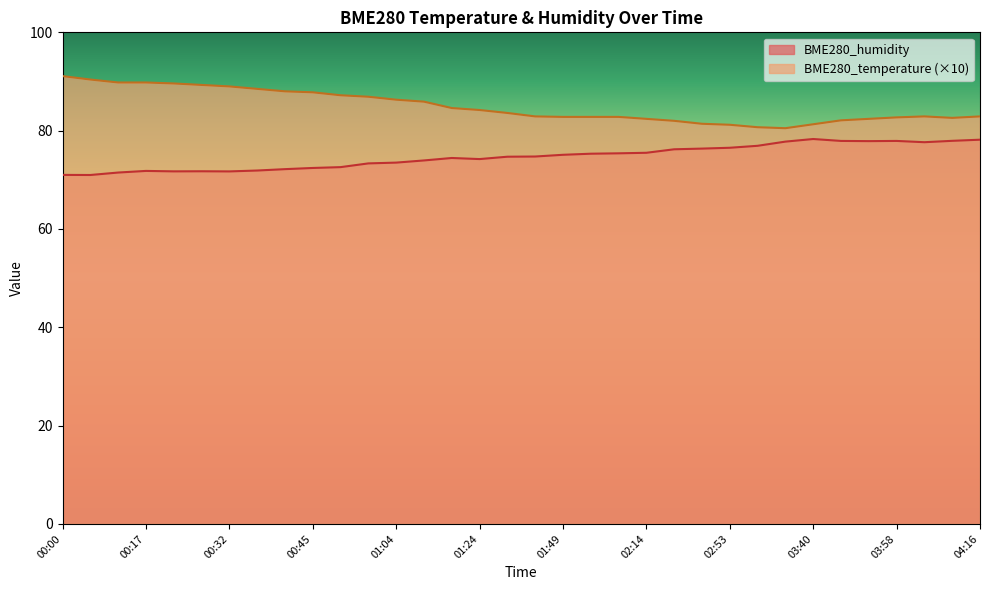

What is the value of the BME280_temperature point at the 30th from the left?

82.4